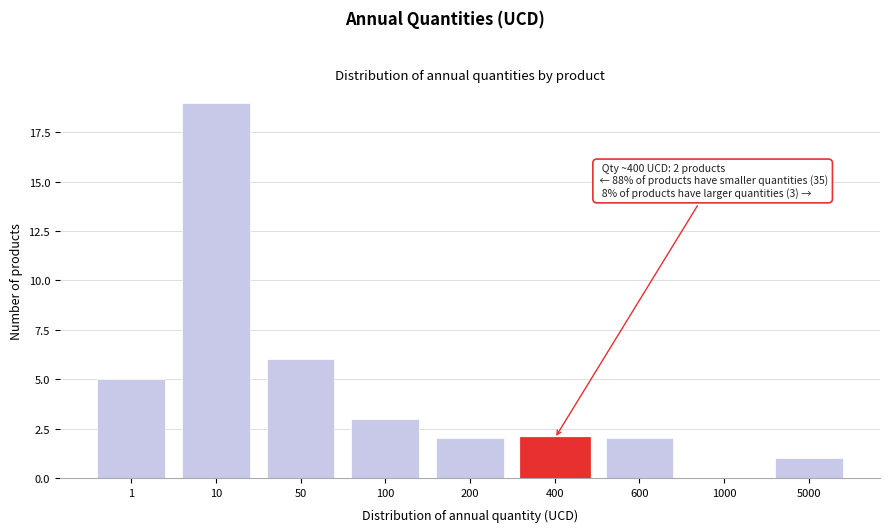

Reading left to right, transcribe all the data shown in this chart.

1=5	10=19	50=6	100=3	200=2	400=2	600=2	1000=0	5000=1